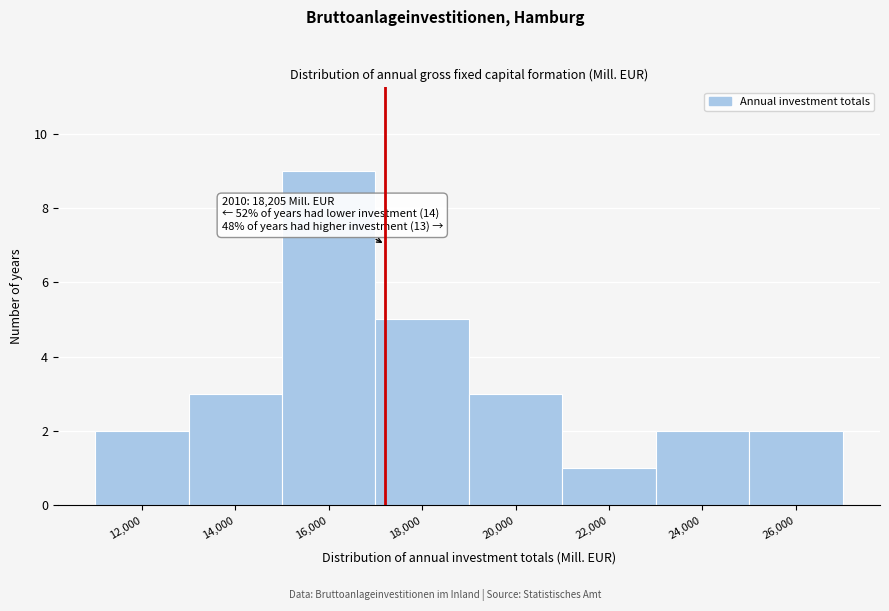

Reading right to left, list all the values displayed in this chart.

2	2	1	3	5	9	3	2